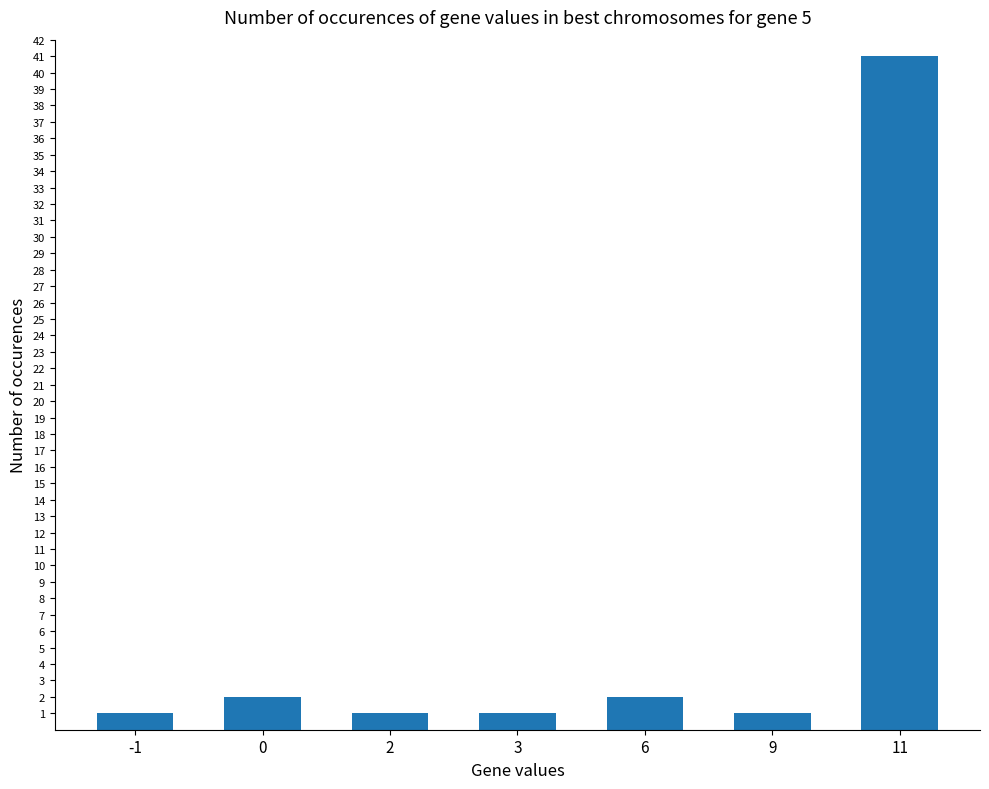

How many series are shown in this chart?

1